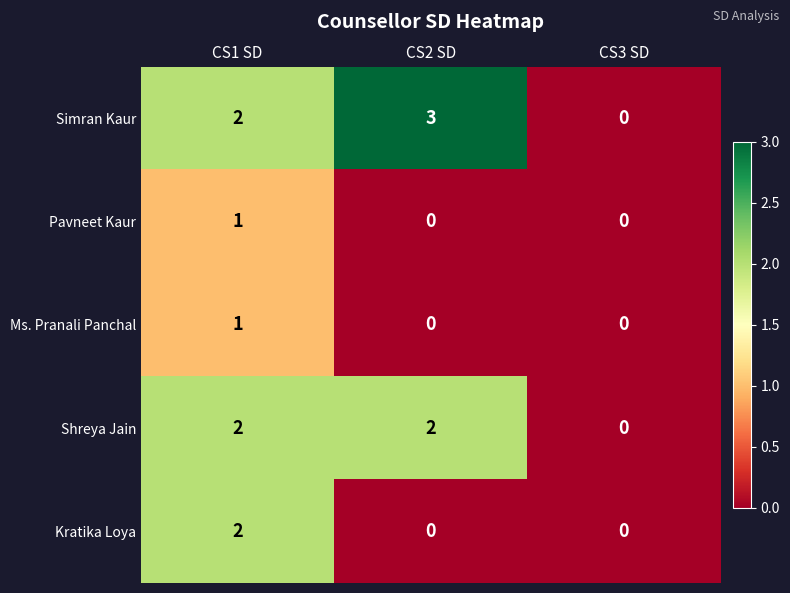

Reading right to left, what are all the values shown in this chart?

Simran Kaur: 0	3	2
Pavneet Kaur: 0	0	1
Ms. Pranali Panchal: 0	0	1
Shreya Jain: 0	2	2
Kratika Loya: 0	0	2